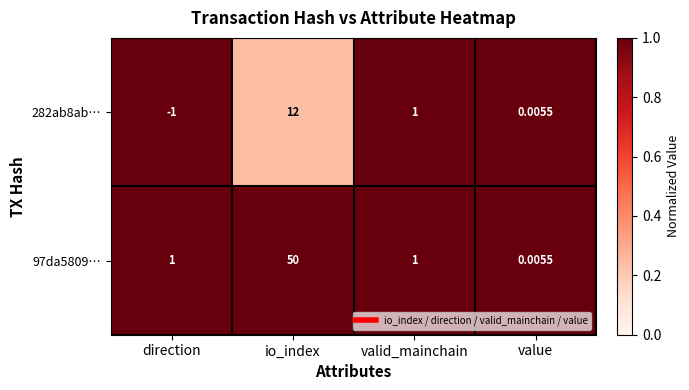

Which series has the largest range (max minus min)?

97da5809…